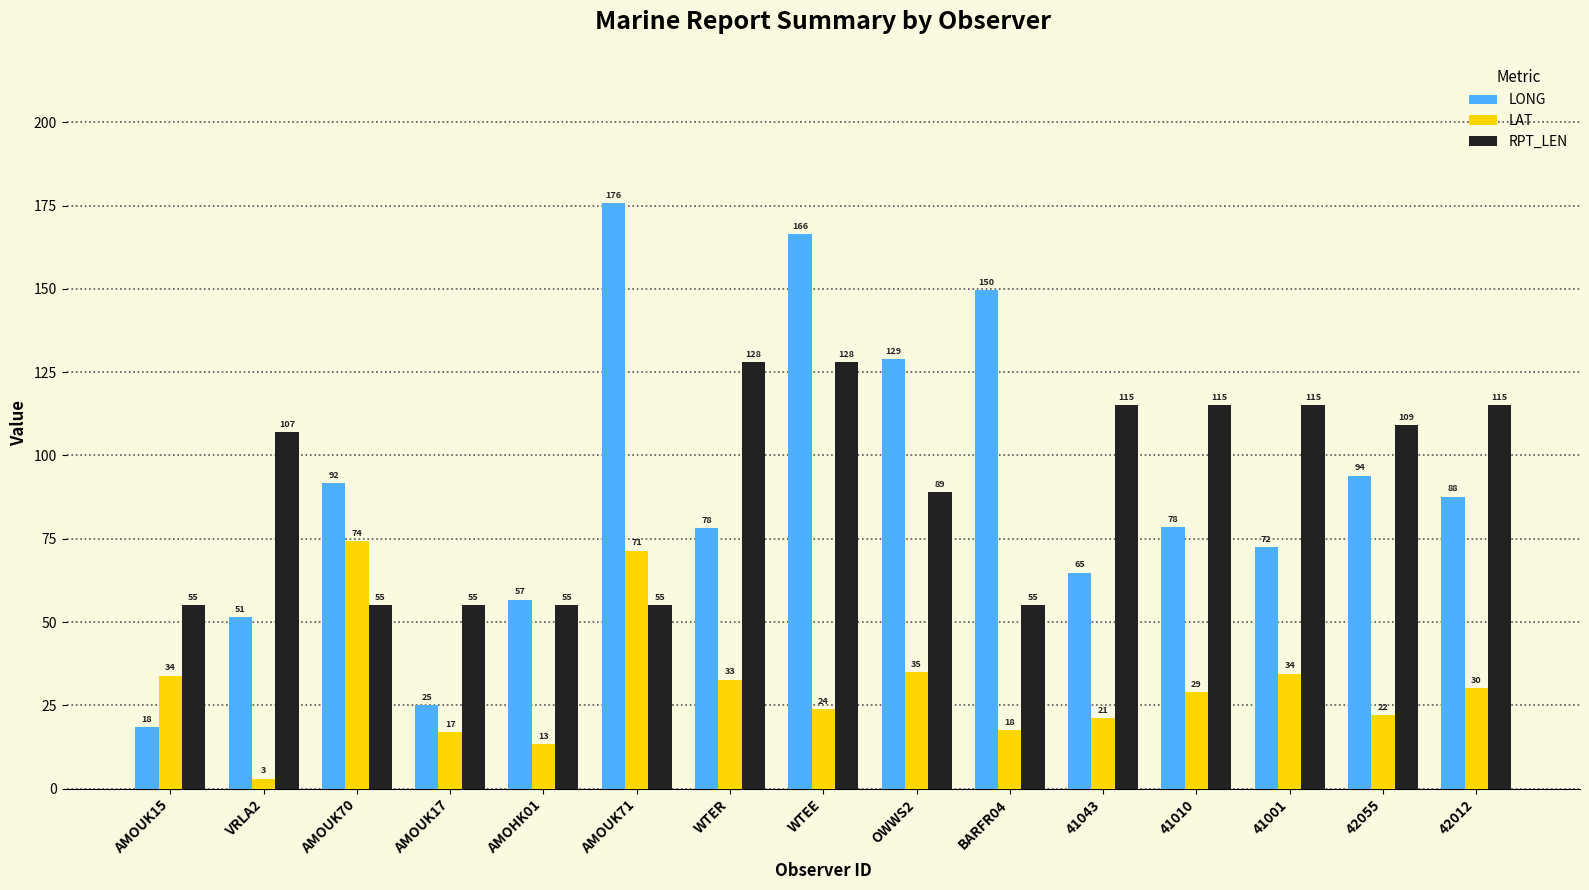

At which label is LONG closest to 97?

42055